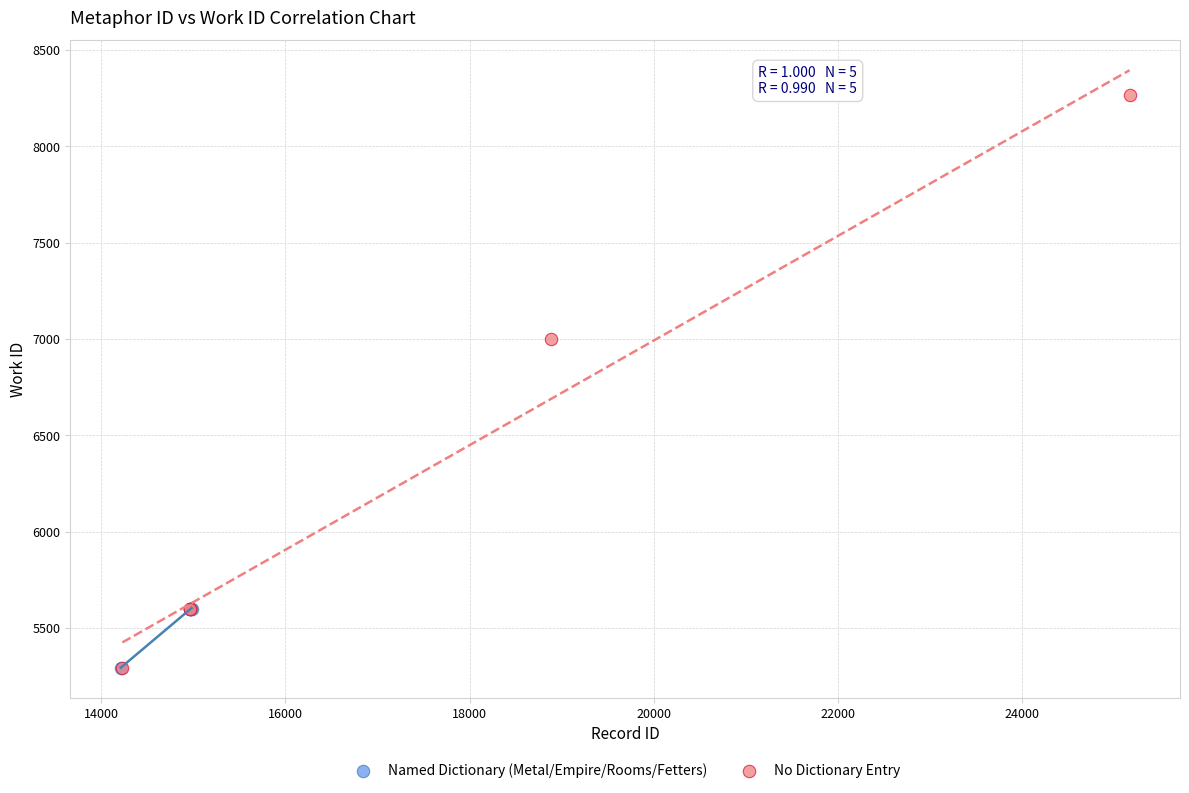

Which series reaches the maximum Y coordinate?

No Dictionary Entry